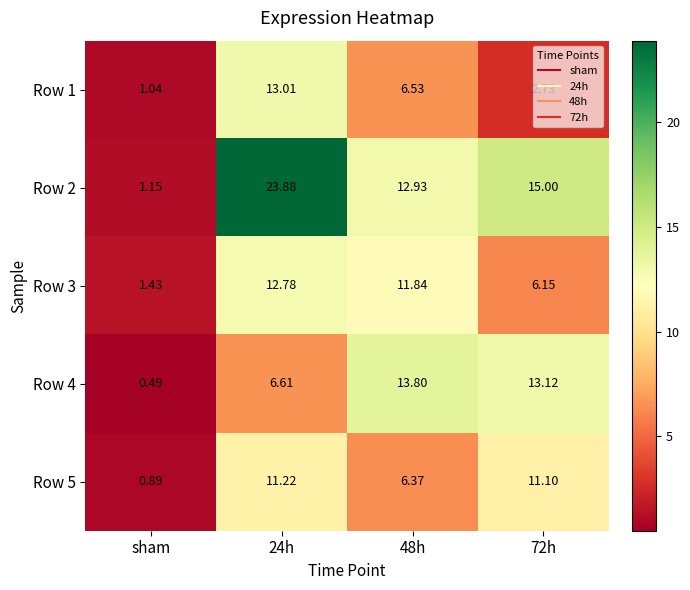

Which label corresponds to the smallest value in the chart?

sham